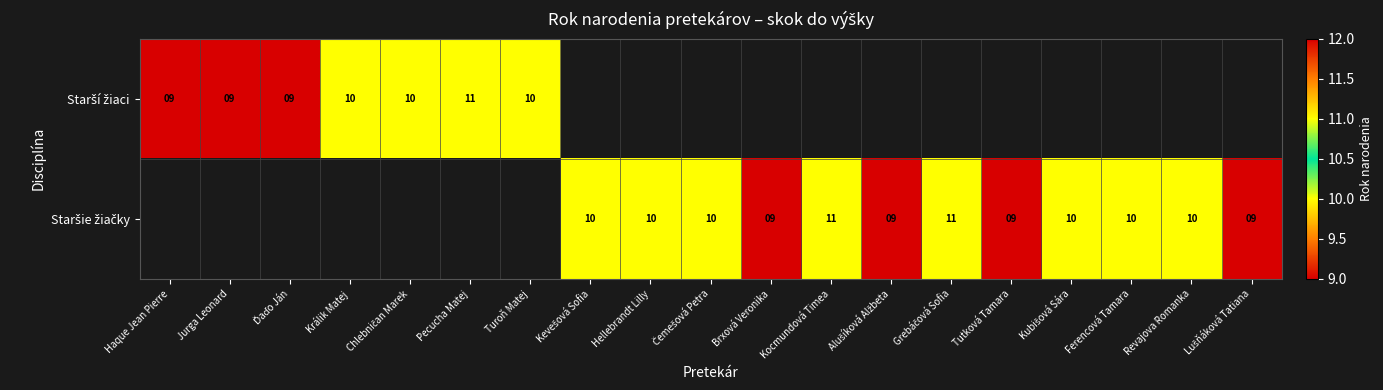

Rank the series at Revajova Romanka from lowest to highest value.

Starší žiaci, Staršie žiačky